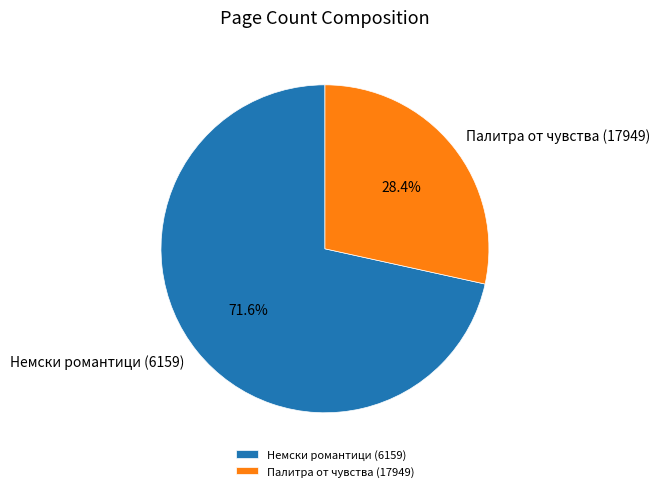

True or false: Палитра от чувства (17949) accounts for 14% of the total.

False